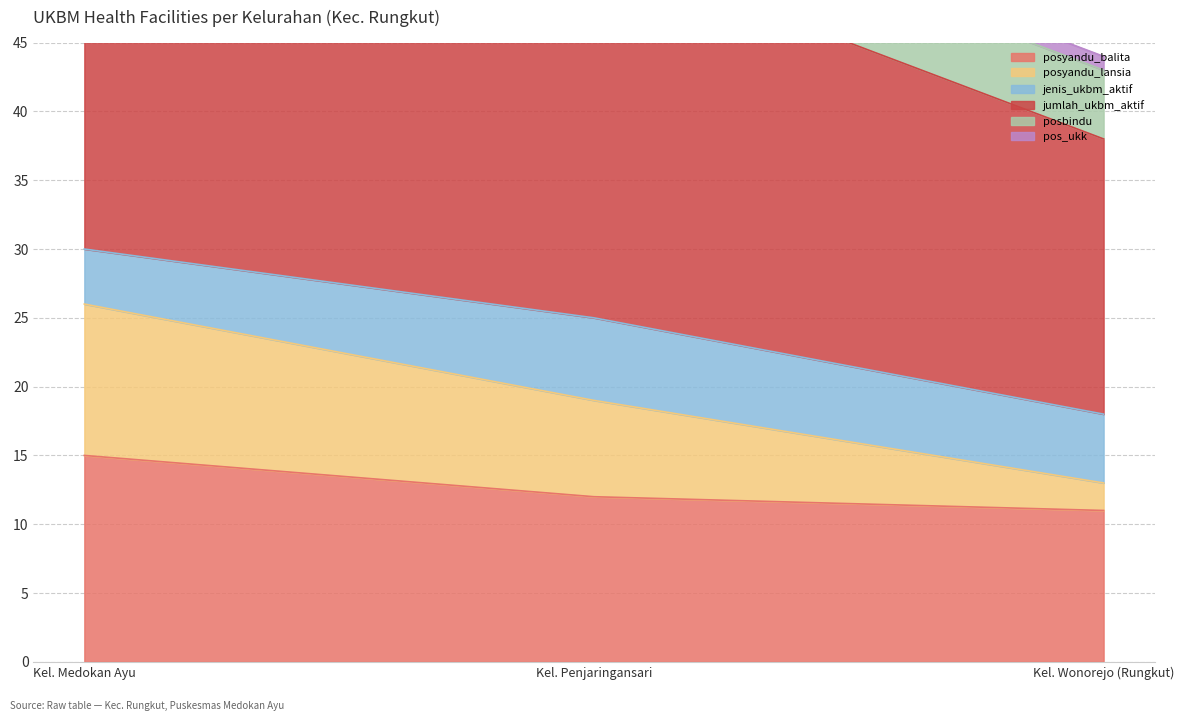

What is the label of the 2nd point from the right?

Kel. Penjaringansari